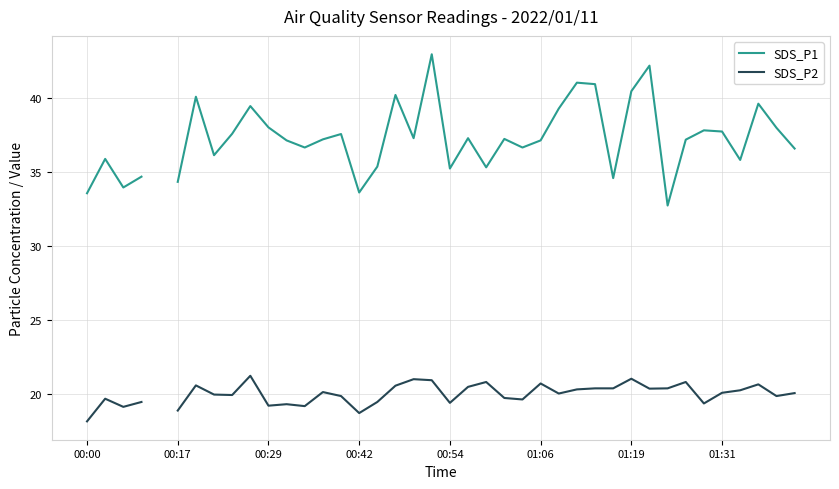

Does the chart display data point markers on the line(s)?

No